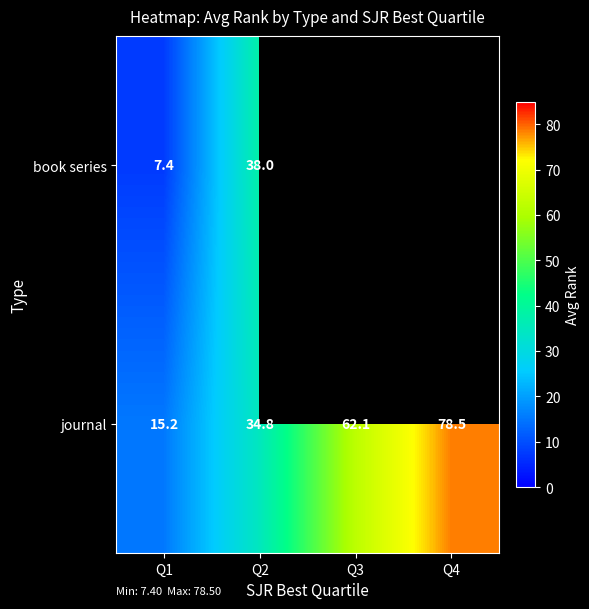

What is the difference between the highest and lowest values at Q2?

3.2